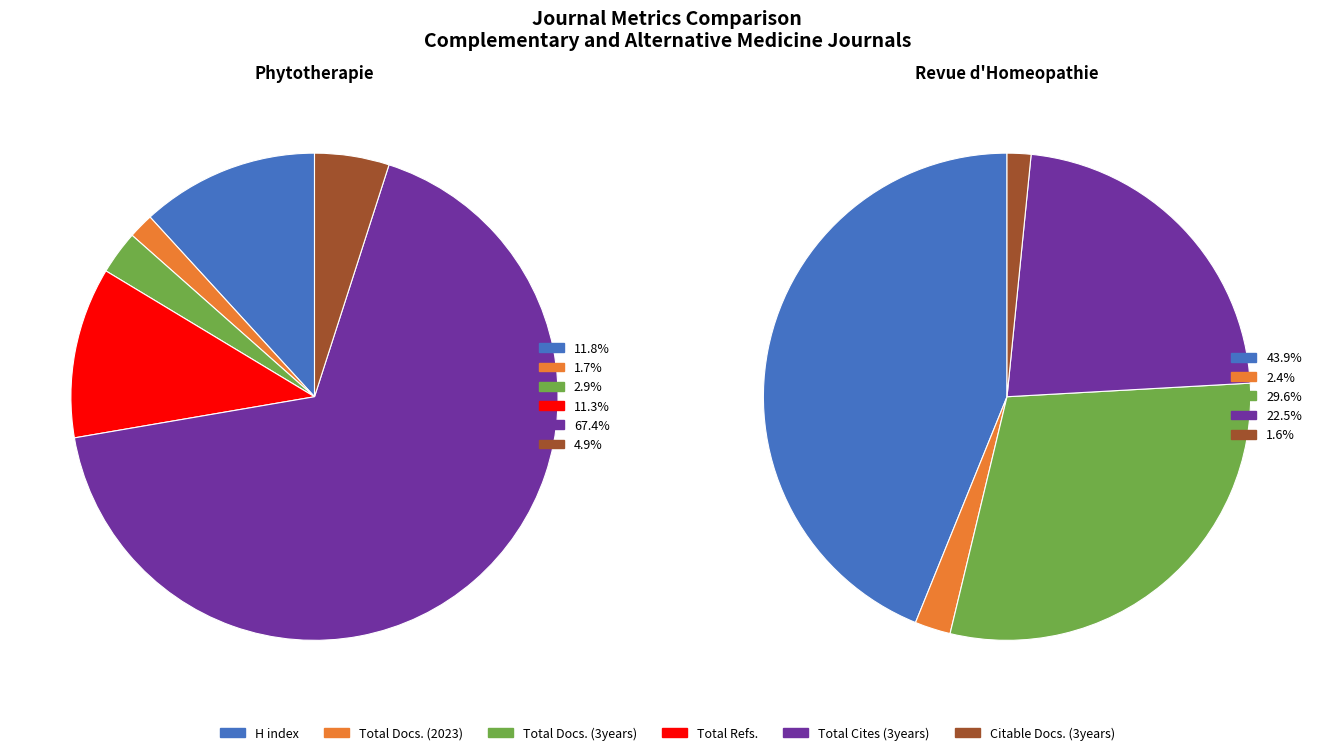

Which series has the widest spread of values?

Total Cites (3years)